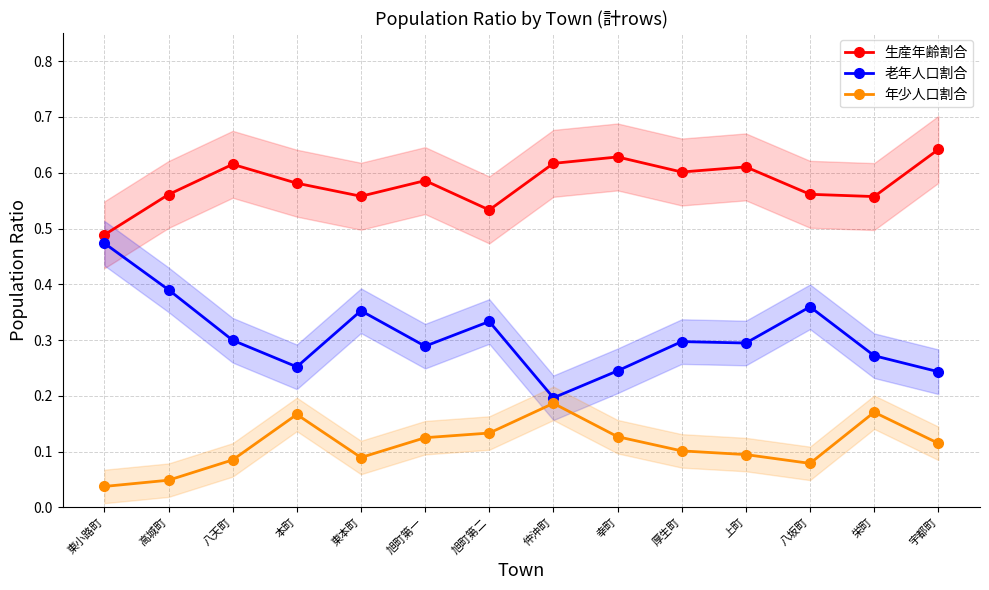

Read the 老年人口割合 value at 仲沖町.

0.2